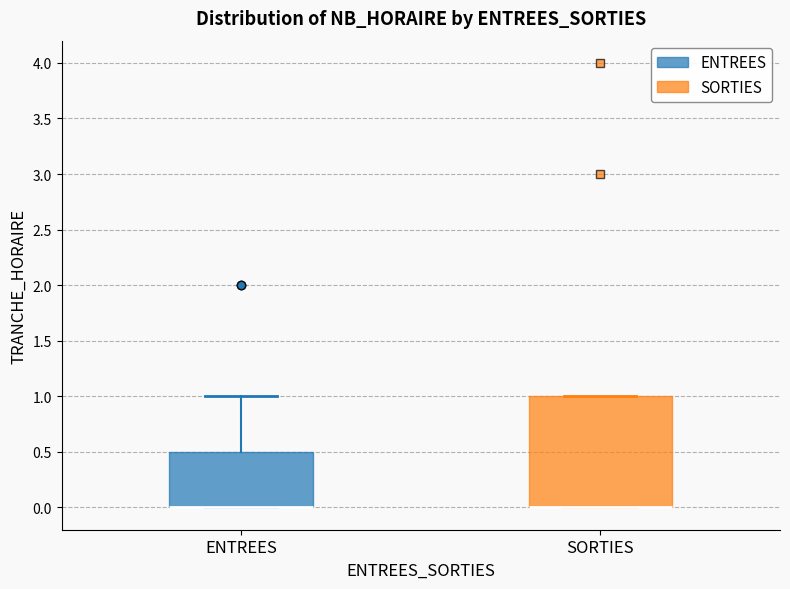

Reading left to right, read every box against the y-axis: the position of its median line, the range the box covers, and the ends of its whiskers. The values are not printed on the chart, so give them approximately, as read against the axis.

ENTREES: median 0.0 (drawn on the box's lower edge), box 0.0 to 0.5, whiskers 0.0 to 1.0
SORTIES: median 0.0 (drawn on the box's lower edge), box 0.0 to 1.0, whiskers 0.0 to 1.0